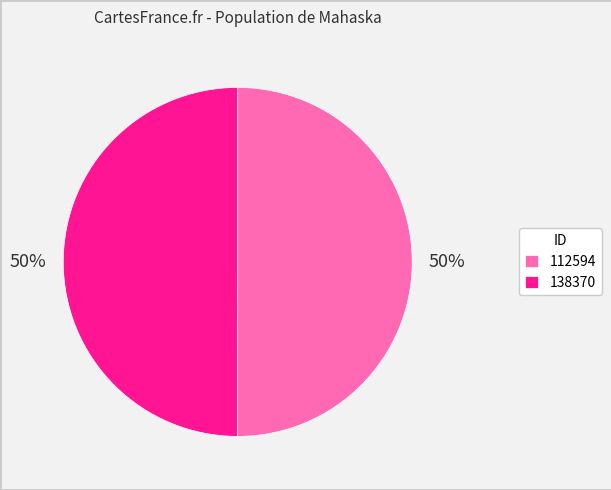

Combined, do 112594 and 138370 account for over 50%?

Yes